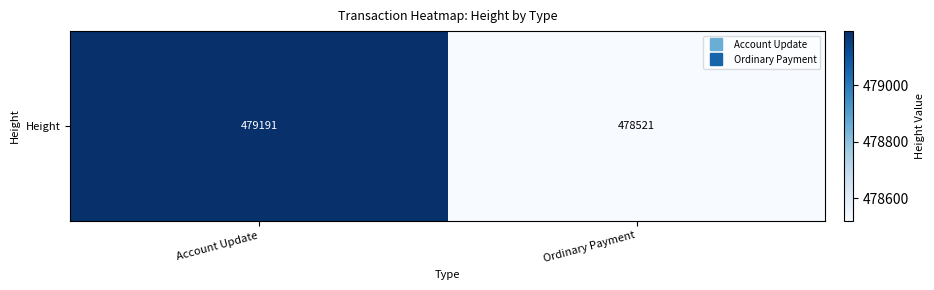

True or false: the data shows 113116 at Account Update.

False